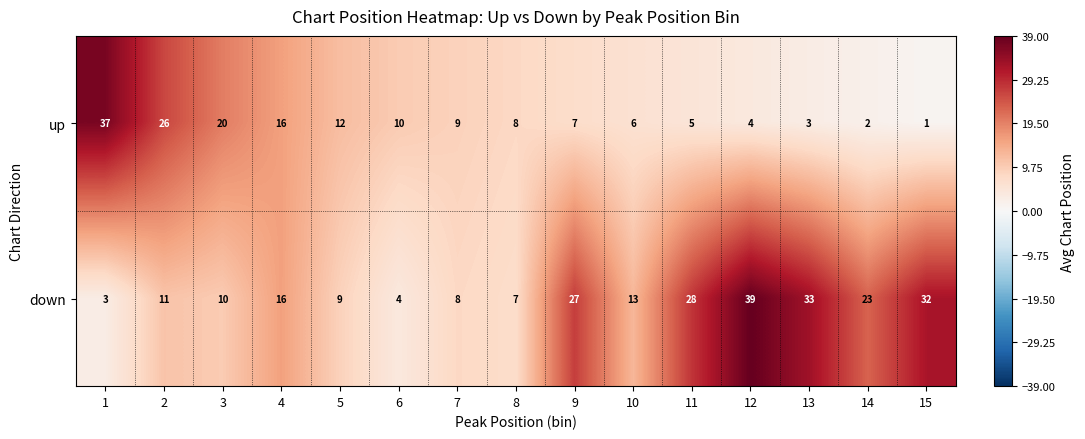

Rank the series at 1 from highest to lowest value.

up, down